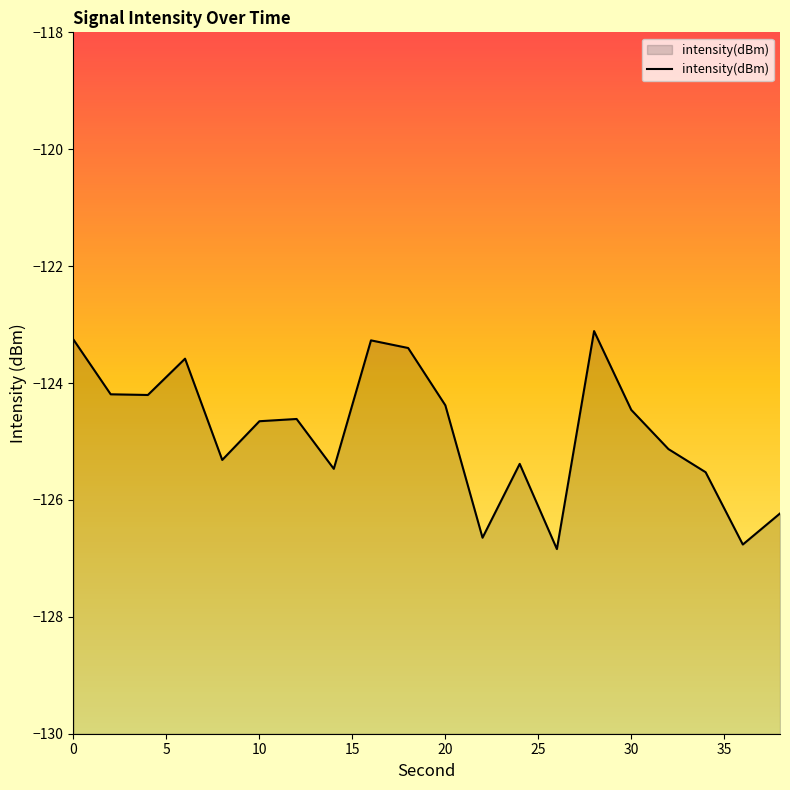

What is the value of the 18th point from the left?

-125.5